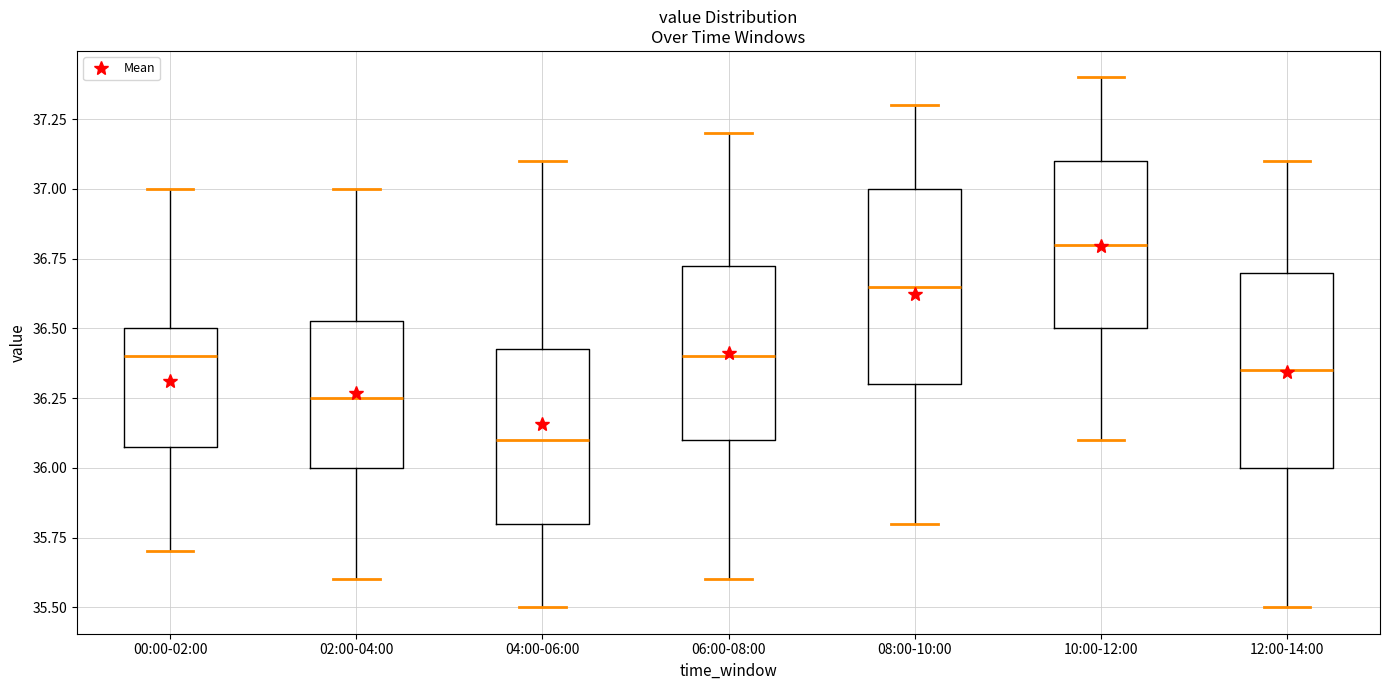

Reading left to right, transcribe this box plot: for each box, give where its median line is, the range the box spans, and where its two whiskers end, as read against the y-axis. The values are not printed on the chart, so give them approximately, as read against the axis.

00:00-02:00: median 36.40, box 36.10 to 36.50, whiskers 35.70 to 37.00
02:00-04:00: median 36.25, box 36.00 to 36.55, whiskers 35.60 to 37.00
04:00-06:00: median 36.10, box 35.80 to 36.45, whiskers 35.50 to 37.10
06:00-08:00: median 36.40, box 36.10 to 36.75, whiskers 35.60 to 37.20
08:00-10:00: median 36.65, box 36.30 to 37.00, whiskers 35.80 to 37.30
10:00-12:00: median 36.80, box 36.50 to 37.10, whiskers 36.10 to 37.40
12:00-14:00: median 36.35, box 36.00 to 36.70, whiskers 35.50 to 37.10